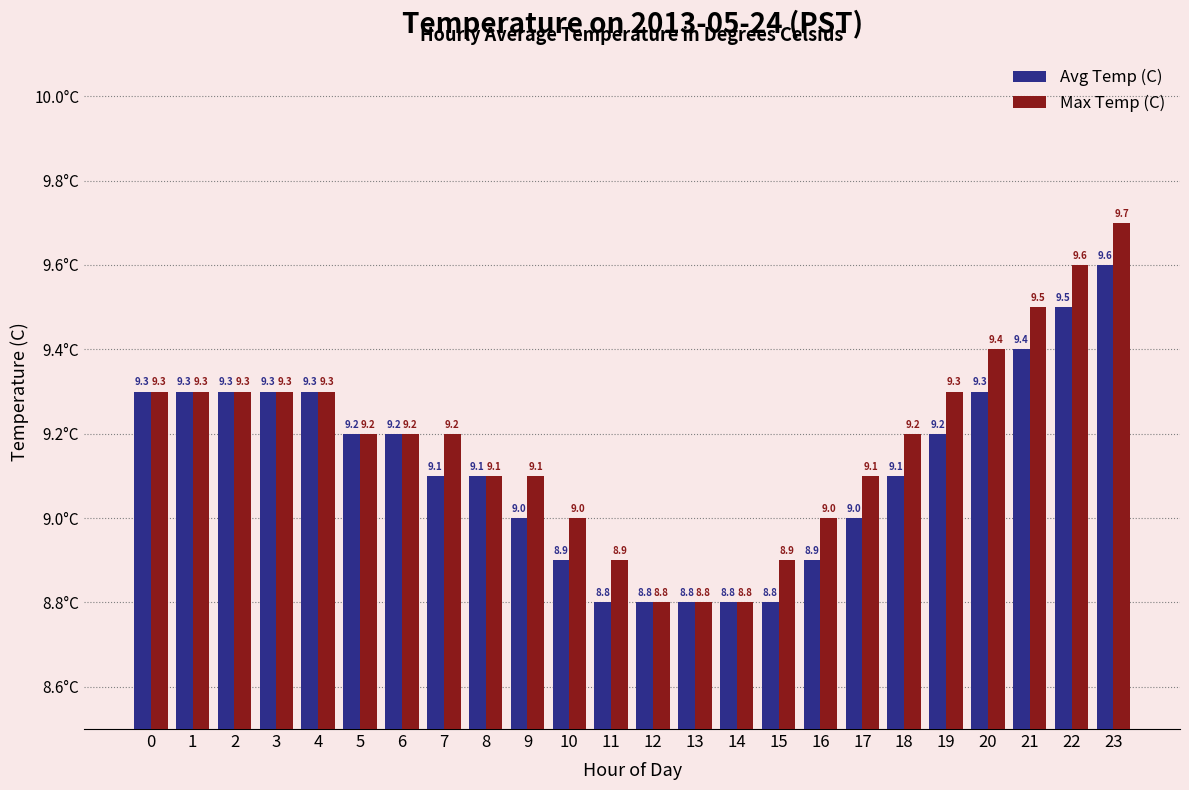

Reading left to right, what are all the values shown in this chart?

Avg Temp (C): 0=9.3	1=9.3	2=9.3	3=9.3	4=9.3	5=9.2	6=9.2	7=9.1	8=9.1	9=9.0	10=8.9	11=8.8	12=8.8	13=8.8	14=8.8	15=8.8	16=8.9	17=9.0	18=9.1	19=9.2	20=9.3	21=9.4	22=9.5	23=9.6
Max Temp (C): 0=9.3	1=9.3	2=9.3	3=9.3	4=9.3	5=9.2	6=9.2	7=9.2	8=9.1	9=9.1	10=9.0	11=8.9	12=8.8	13=8.8	14=8.8	15=8.9	16=9.0	17=9.1	18=9.2	19=9.3	20=9.4	21=9.5	22=9.6	23=9.7